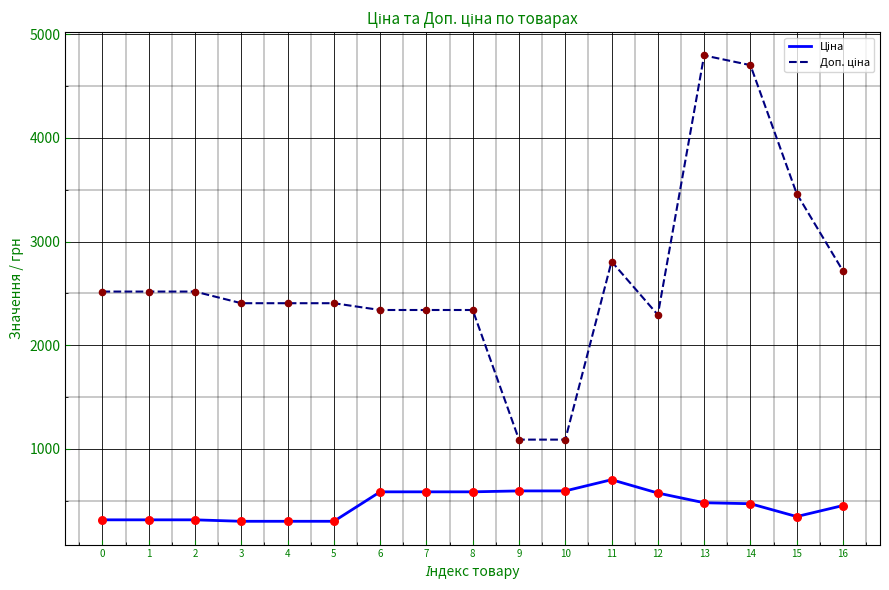

At which category is the sum across all series the highest?

13